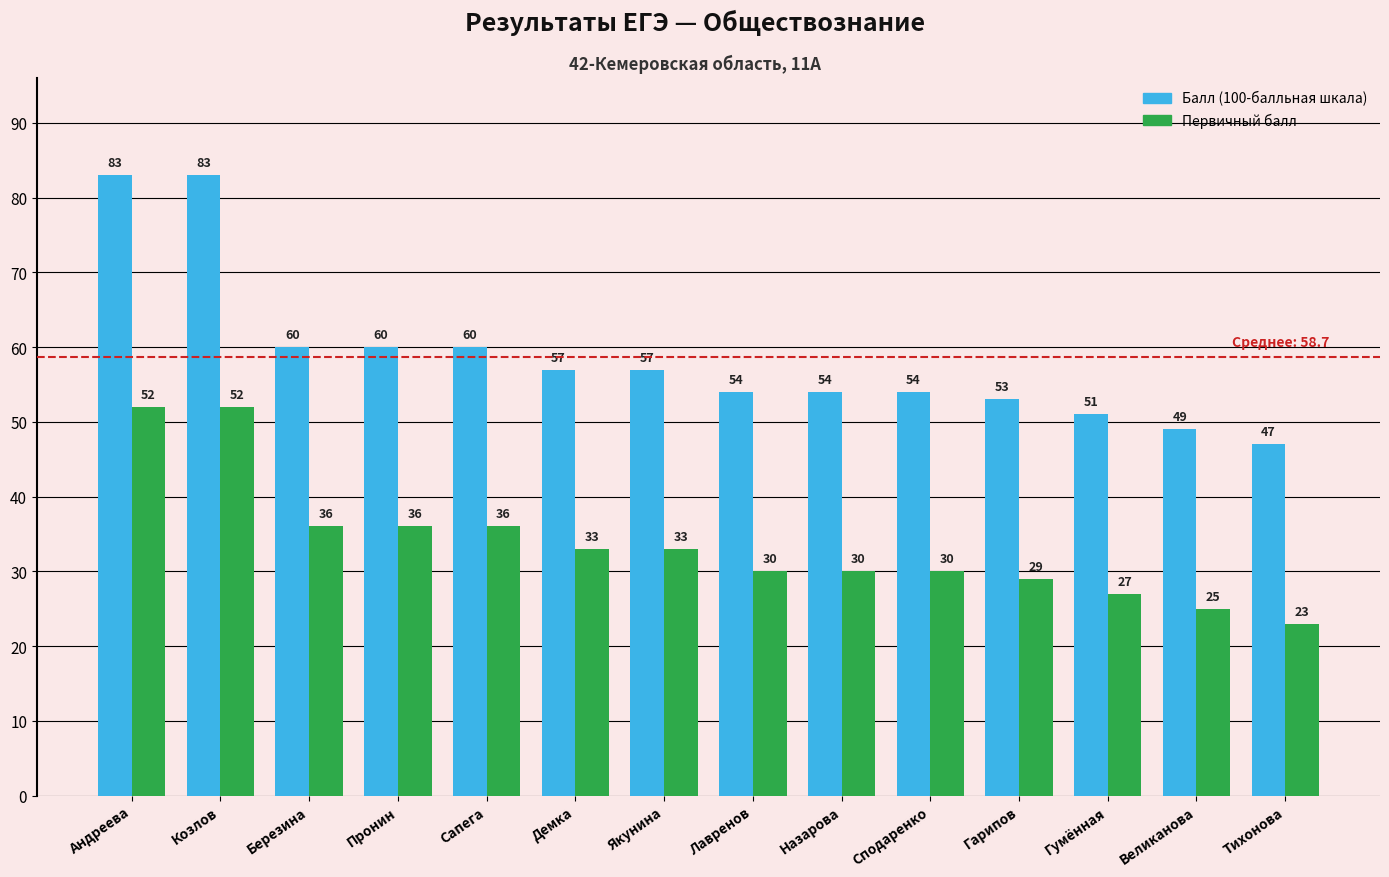

How many categories are shown in the chart?

14